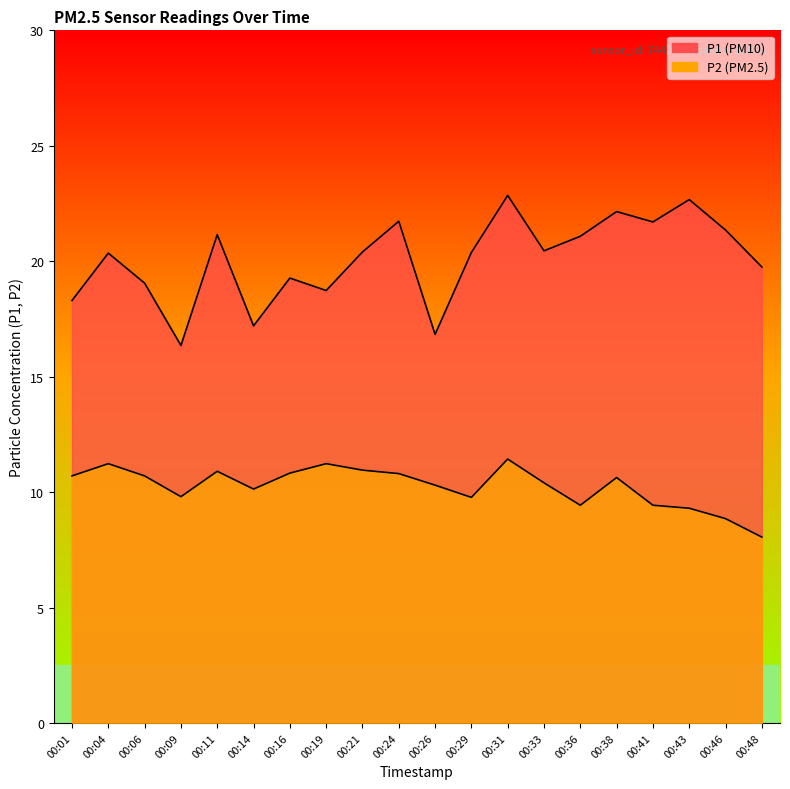

What is the sum of the P1 values at 00:24 and 00:26?

38.6